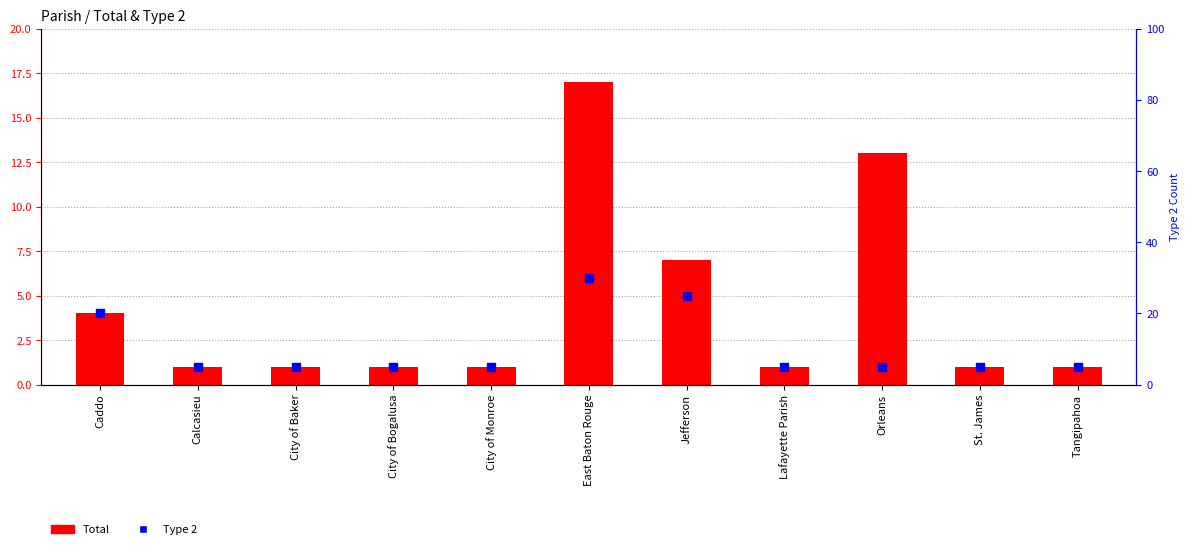

Which series reaches the minimum Y coordinate?

Total